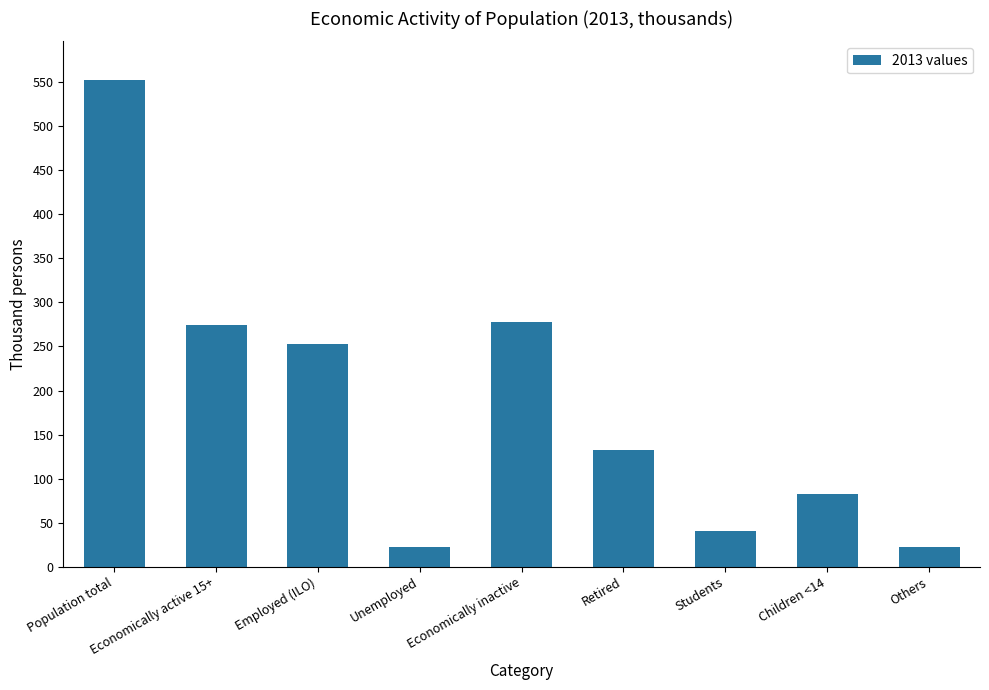

What is the sum of all values?

1656.8